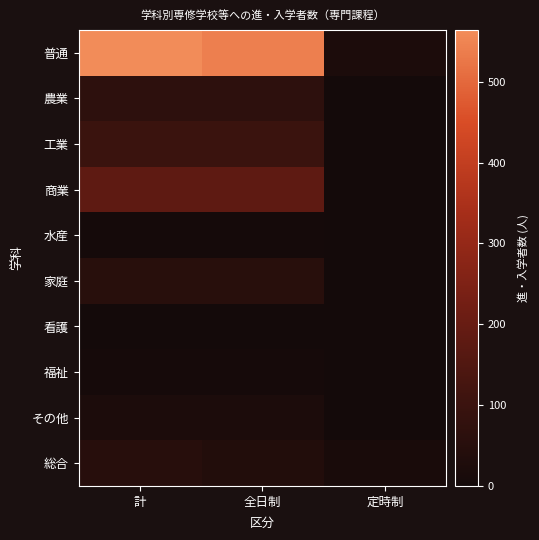

Which series has the largest total across all categories?

普通